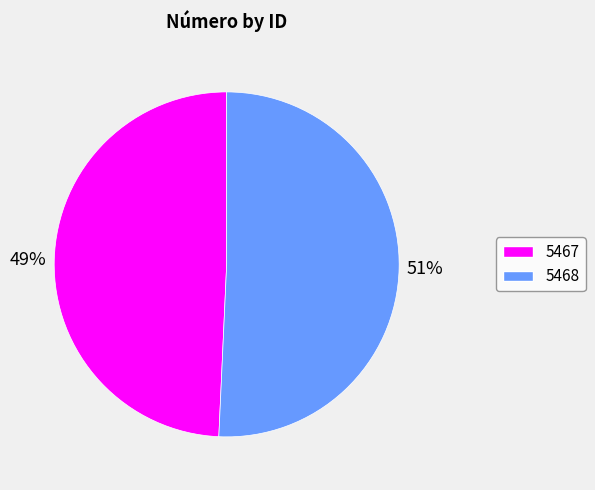

Do 5467 and 5468 together represent more than half of the pie?

Yes